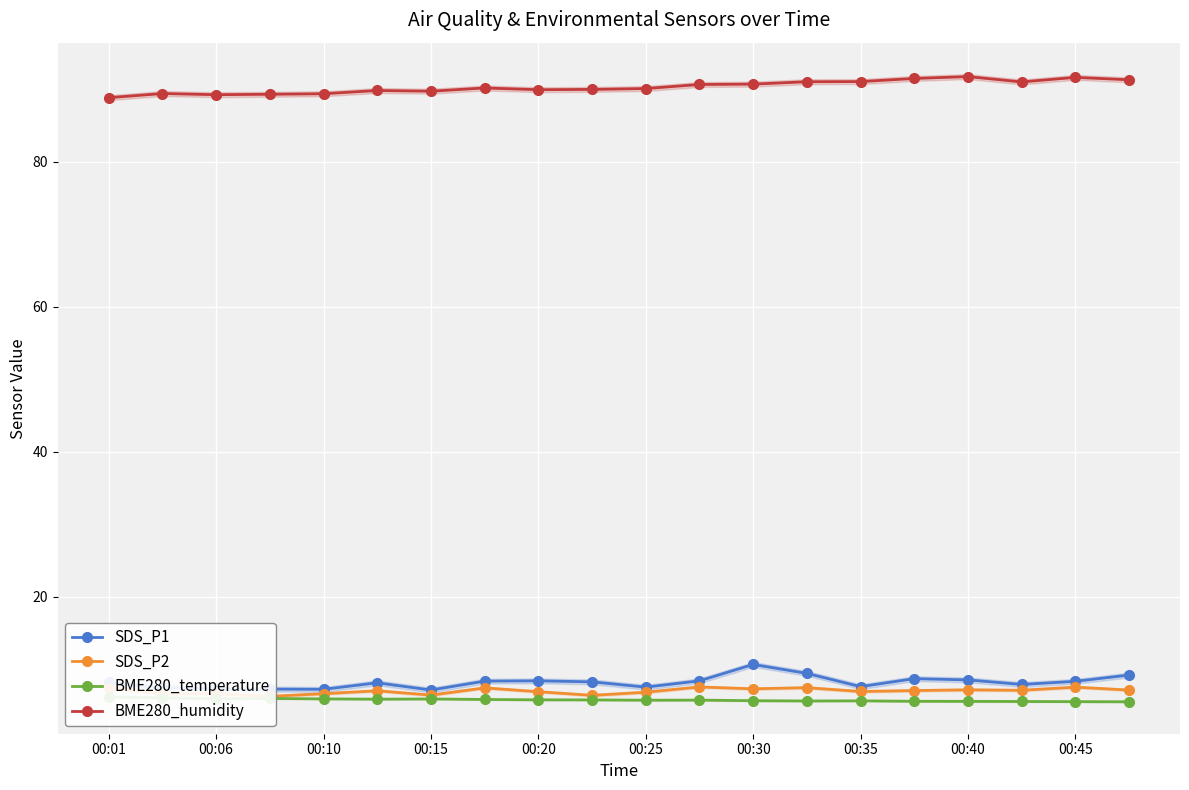

True or false: SDS_P1 has a value of 12.3 at 00:15.

False